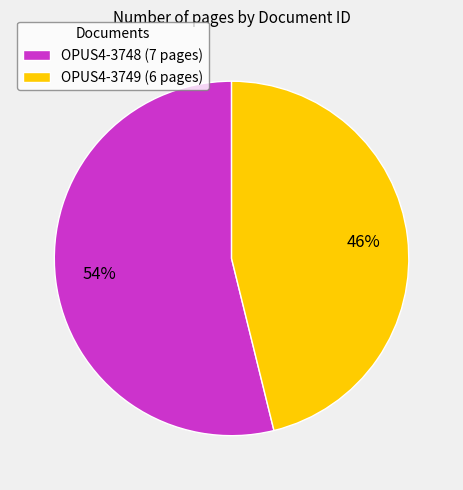

What percentage is the OPUS4-3748 slice, to the nearest percent?

54%